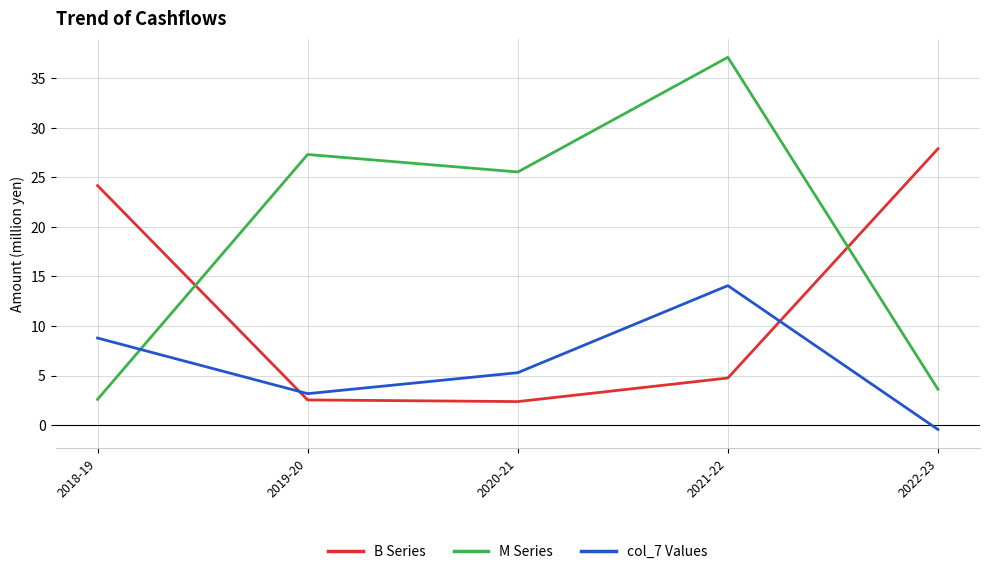

What is the spread (max minus min) of values at 2022-23?

28.3